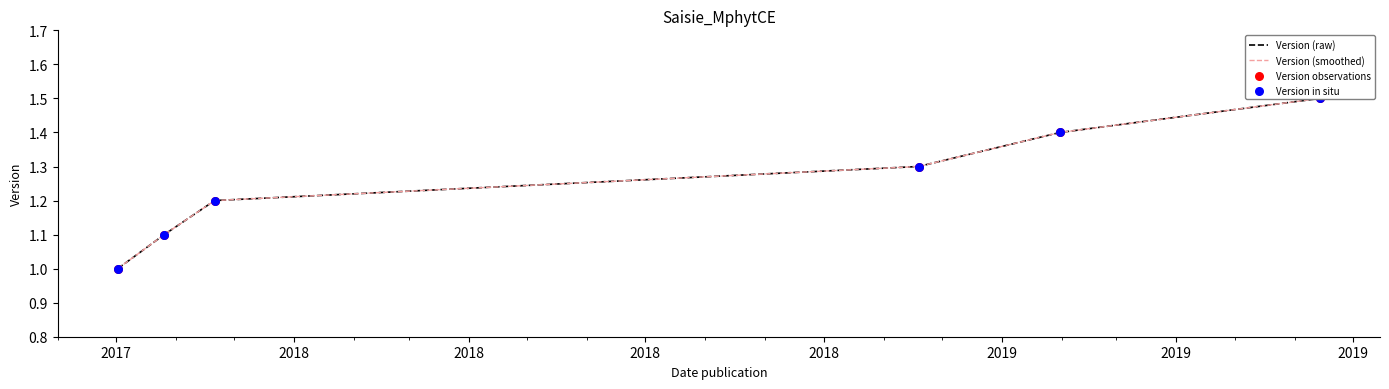

Which series has the largest total across all categories?

Version (raw)